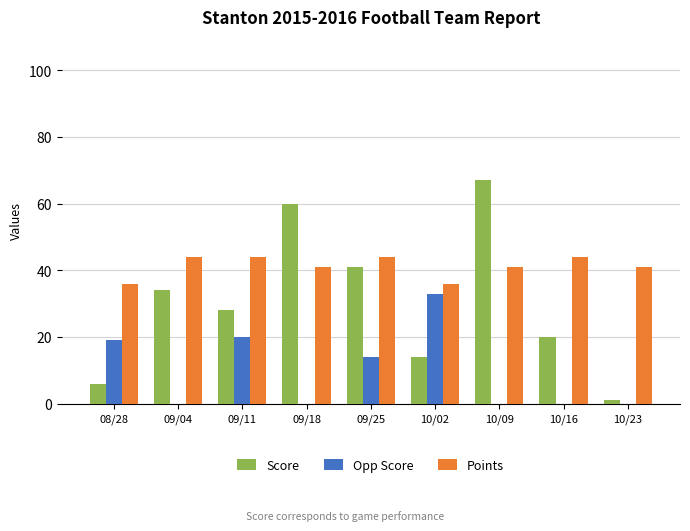

What is the maximum value for Score?

67